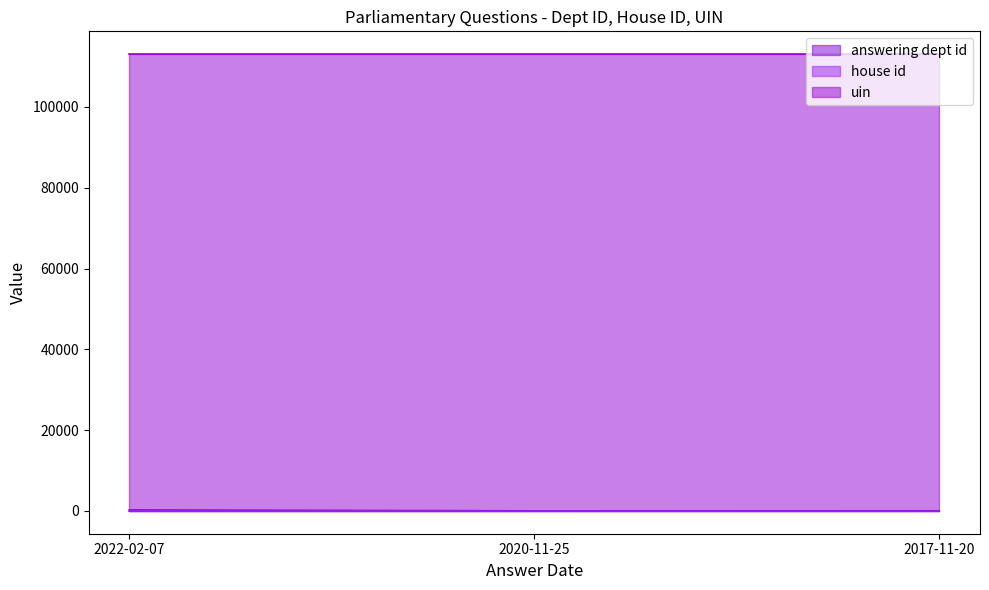

Where is uin nearest to the value 113077?

2022-02-07